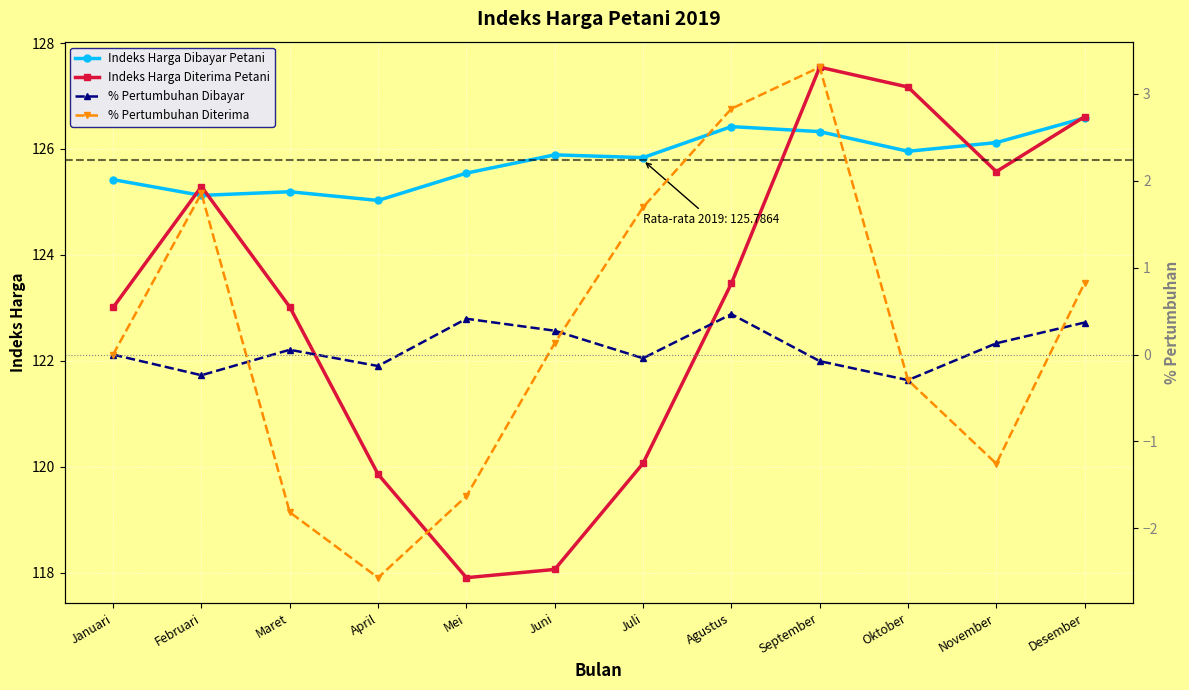

Which label corresponds to the largest value in the chart?

September